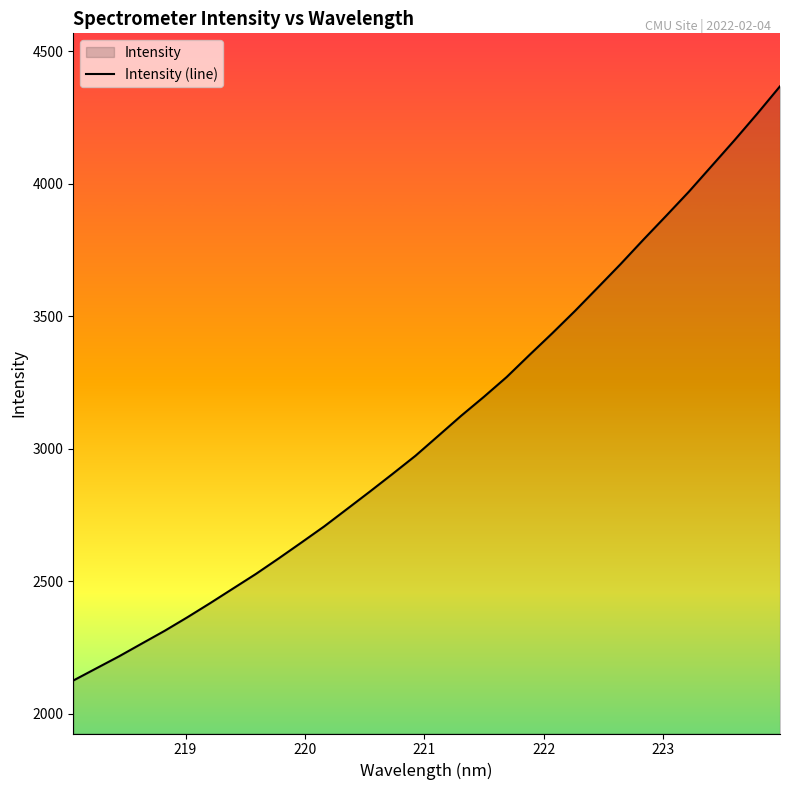

What is the difference between the maximum and minimum values?

2243.8